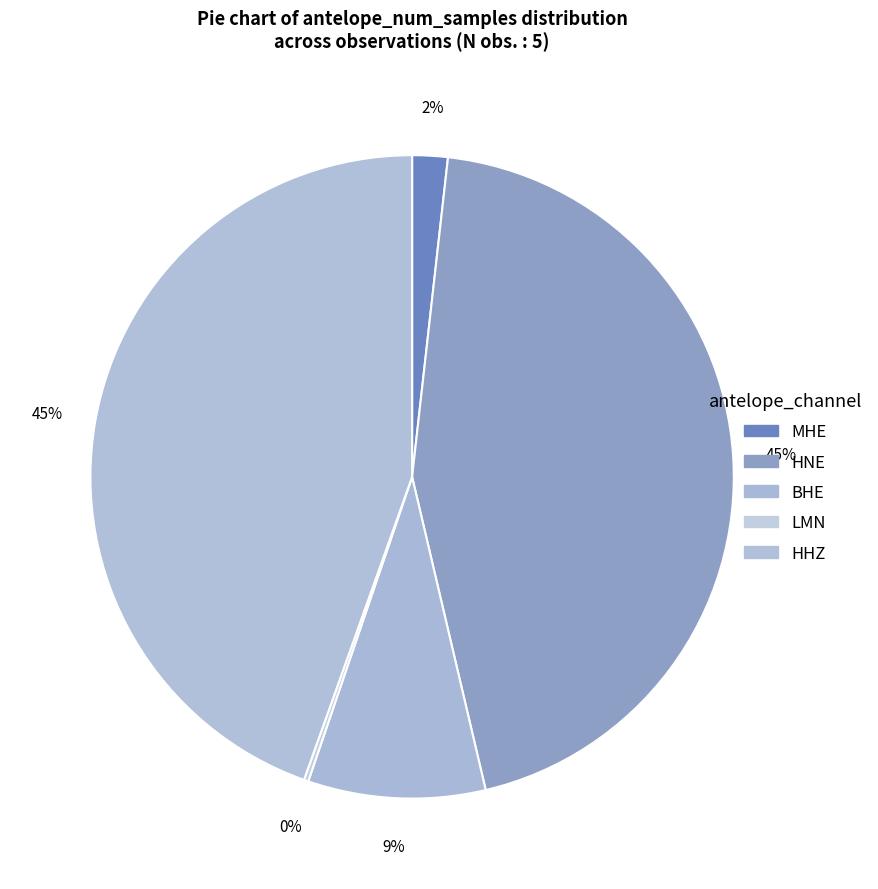

How many slices are in this pie chart?

5